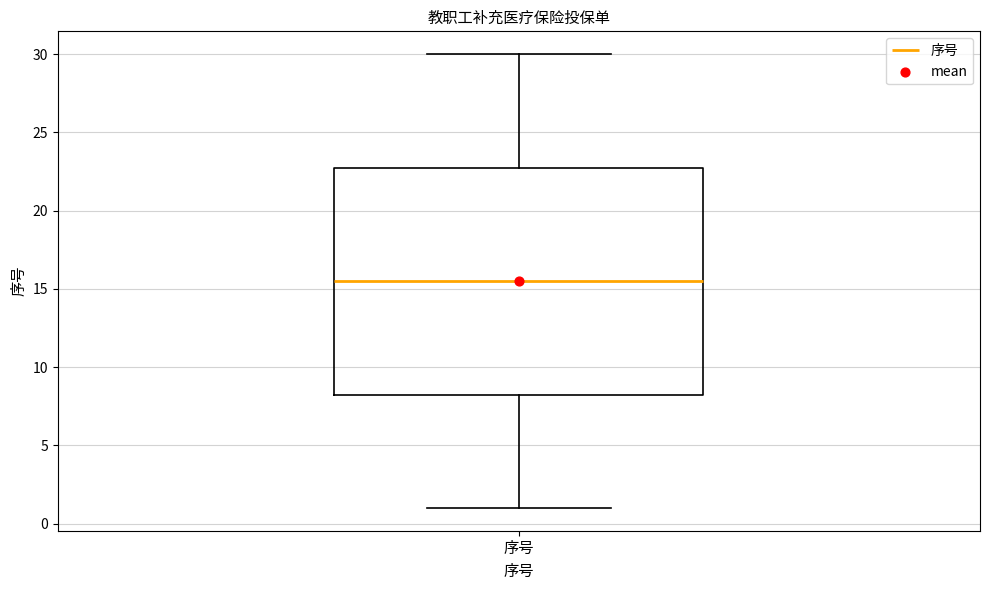

Where does the lower whisker of the box for 序号 end on the y-axis? The values are not printed on the chart, so give them approximately, as read against the axis.

1.0